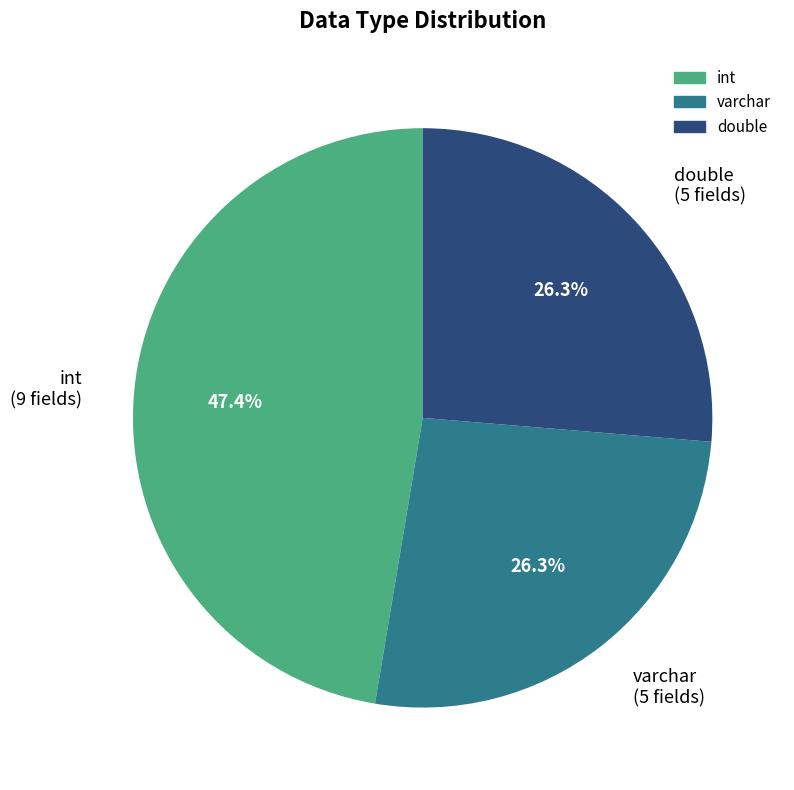

Is there any slice that represents more than half of the pie?

No